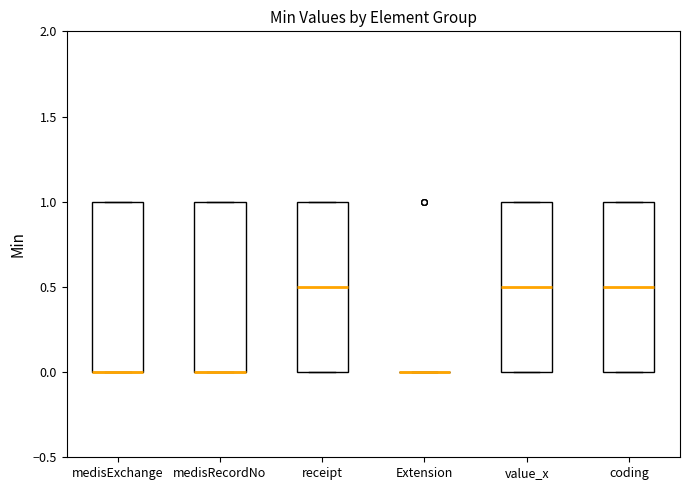

Reading left to right, transcribe this box plot: for each box, give where its median line is, the range the box spans, and where its two whiskers end, as read against the y-axis. The values are not printed on the chart, so give them approximately, as read against the axis.

medisExchange: median 0.0 (drawn on the box's lower edge), box 0.0 to 1.0, whiskers 0.0 to 1.0
medisRecordNo: median 0.0 (drawn on the box's lower edge), box 0.0 to 1.0, whiskers 0.0 to 1.0
receipt: median 0.5, box 0.0 to 1.0, whiskers 0.0 to 1.0
Extension: box collapsed to a line at 0.0, whiskers 0.0 to 0.0
value_x: median 0.5, box 0.0 to 1.0, whiskers 0.0 to 1.0
coding: median 0.5, box 0.0 to 1.0, whiskers 0.0 to 1.0